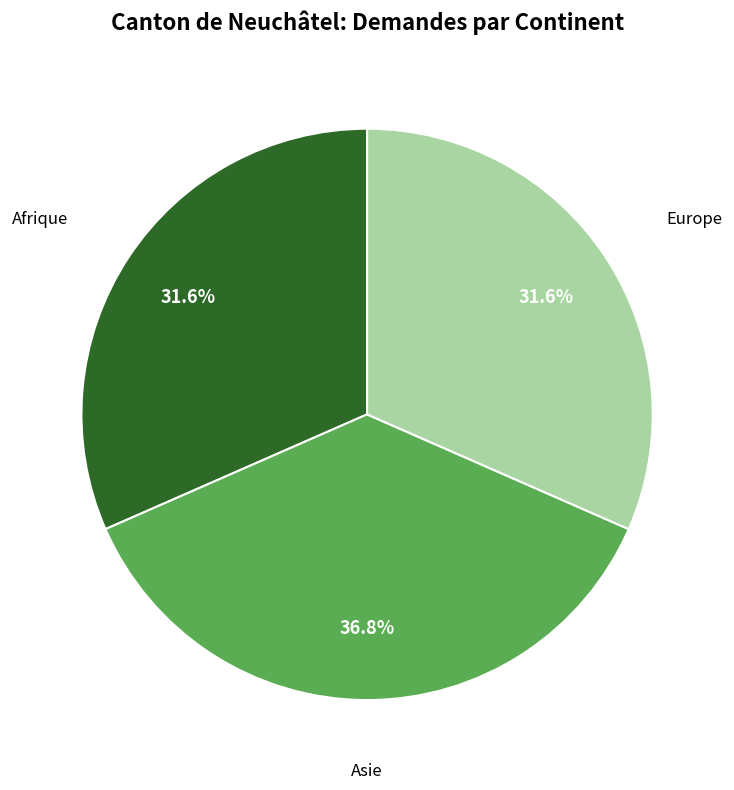

What is the largest slice in the pie chart?

Asie